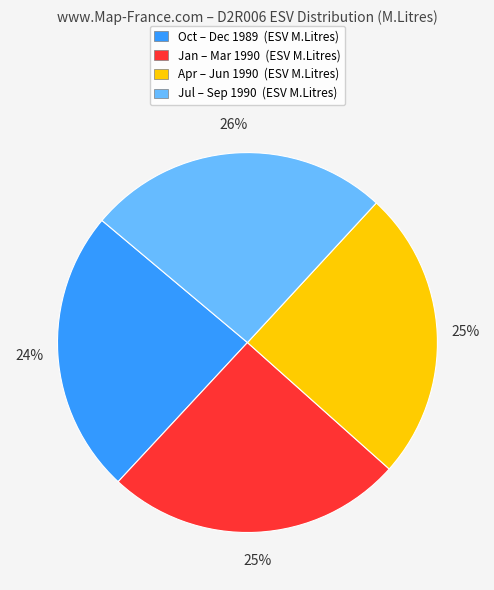

What is the smallest slice in the pie chart?

Oct – Dec 1989 (ESV M.Litres)